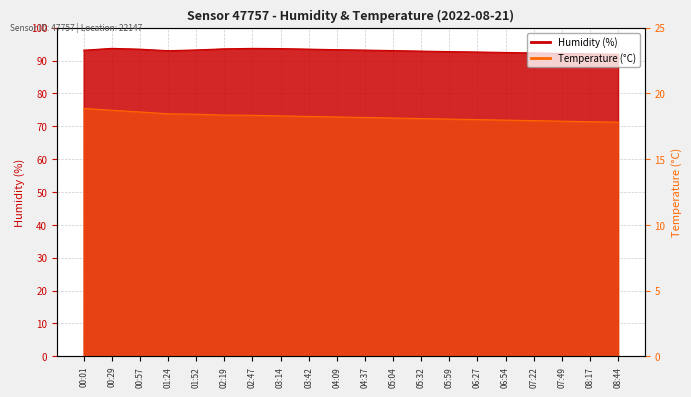

Which category has the highest value in the Temperature (°C) series?

00:01